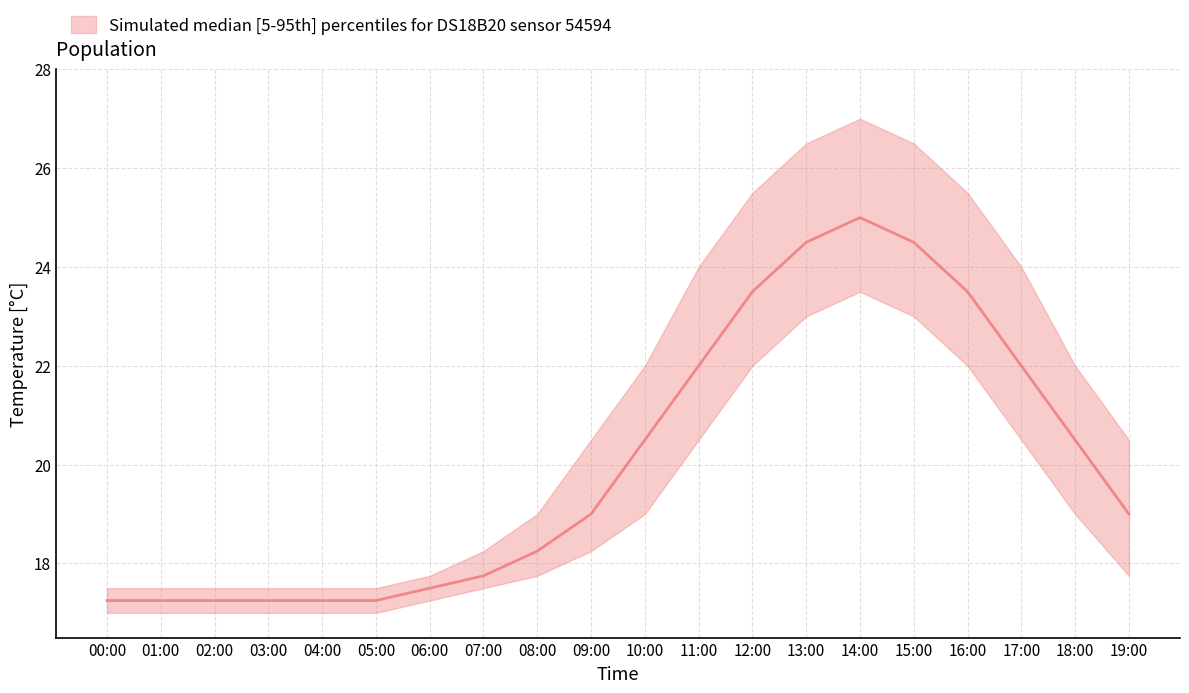

Which category has the lowest value across all series?

00:00